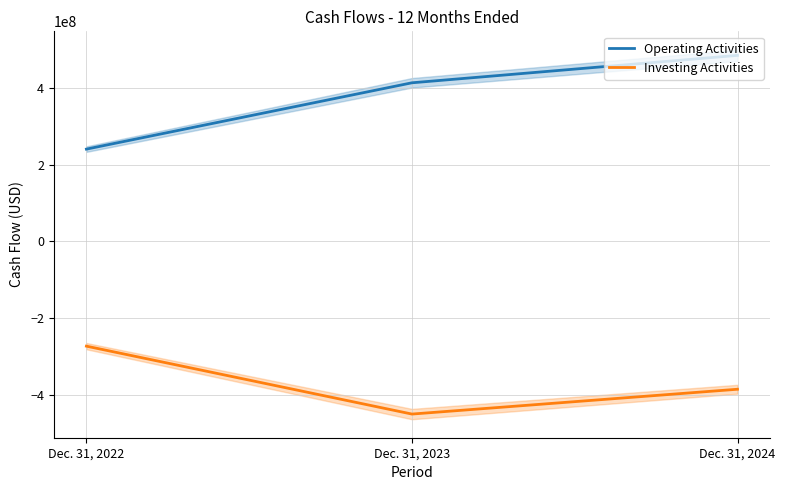

What is the minimum value for Operating Activities?

240154283